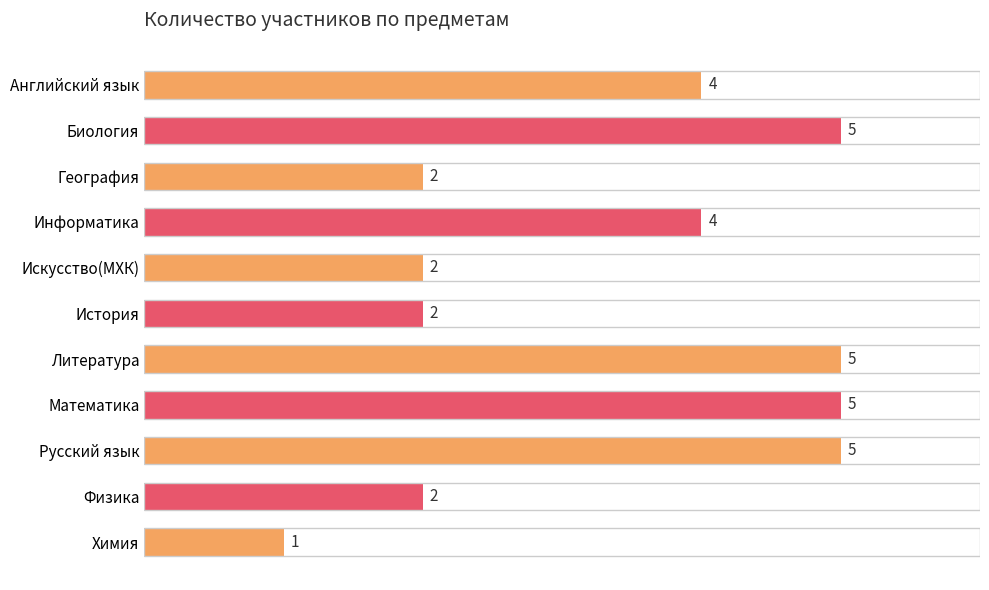

How many categories are shown in the chart?

11